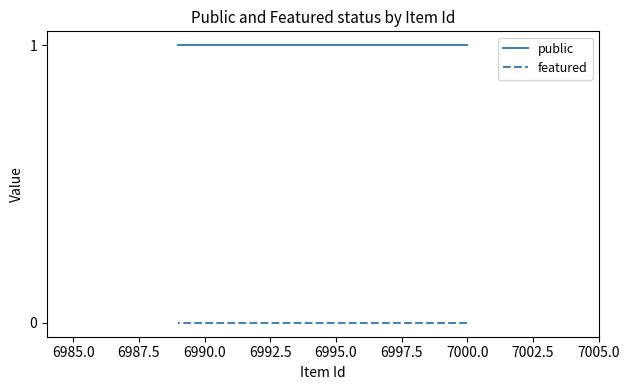

Rank the series at 6990.0 from lowest to highest value.

featured, public